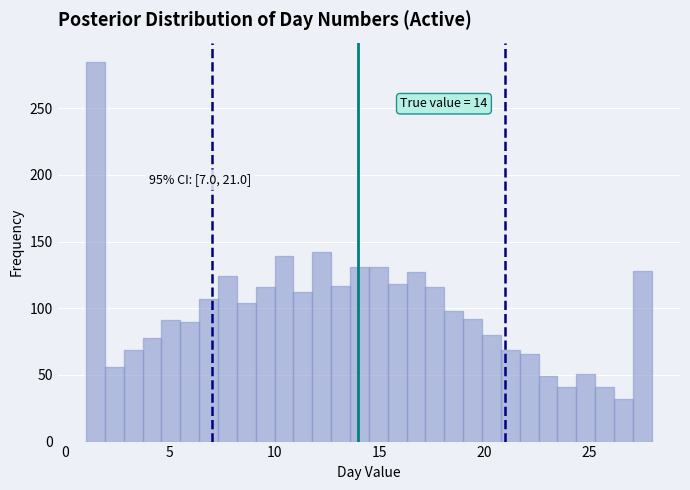

Around what value on the x-axis is the tallest bar? Give the approximate position of its centre, as read against the axis.

1.5